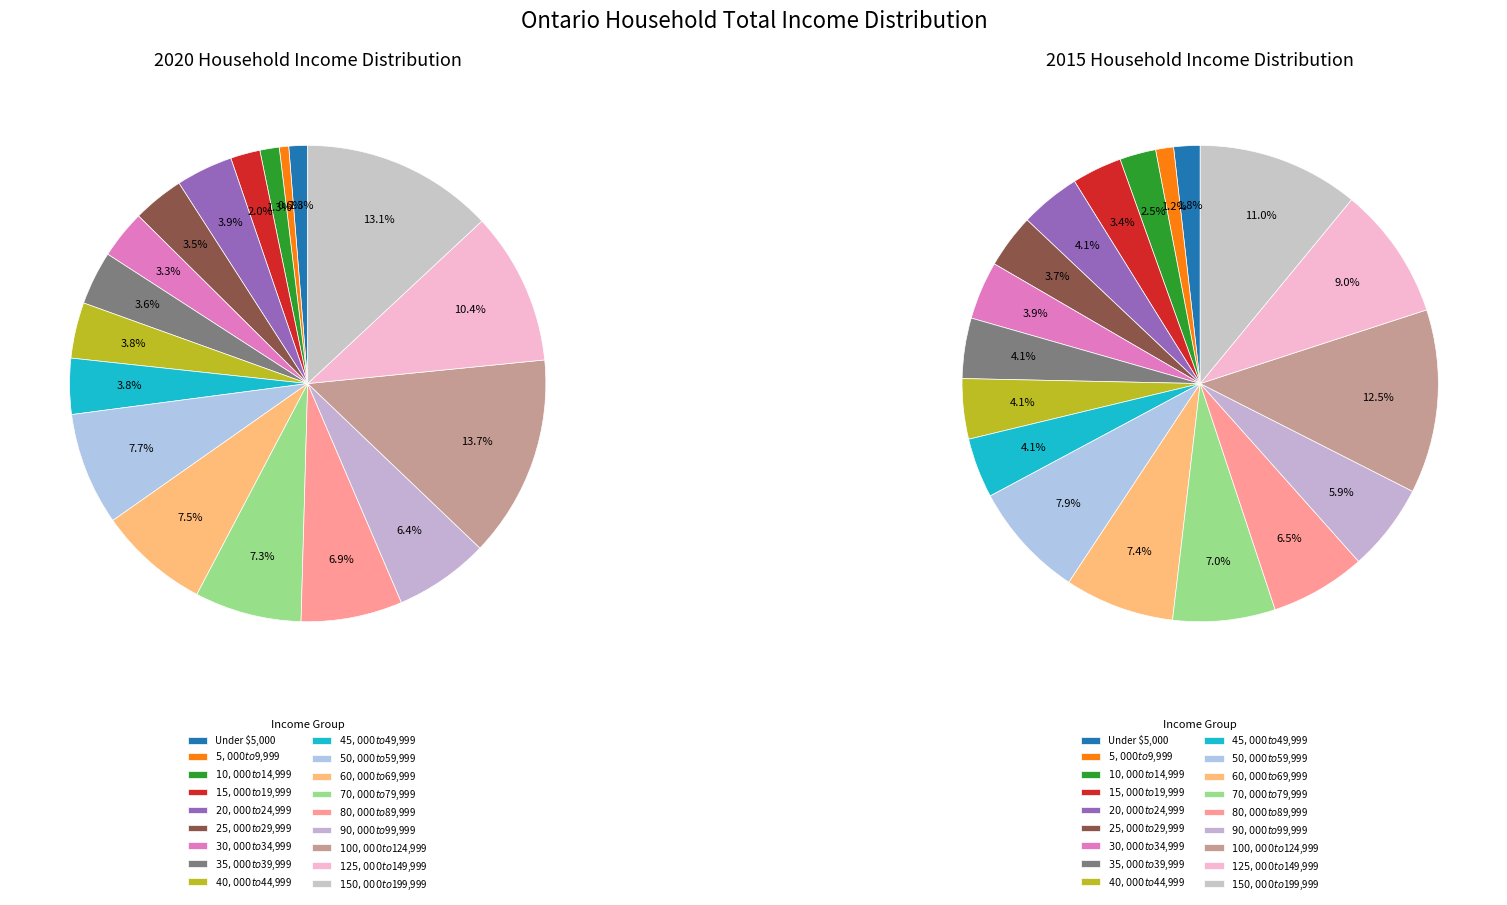

To the nearest percent, what is the combined percentage of $50,000 to $59,999 and $35,000 to $39,999?

11%